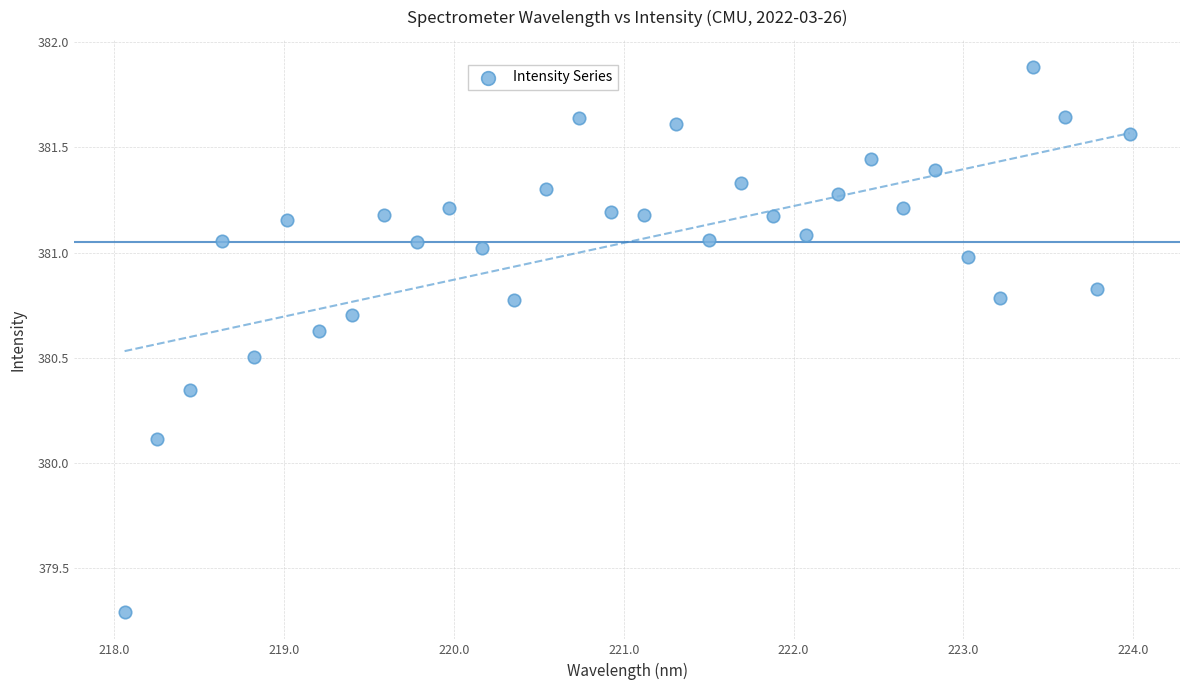

What Y value in the scatter plot is closest to 380?

380.1